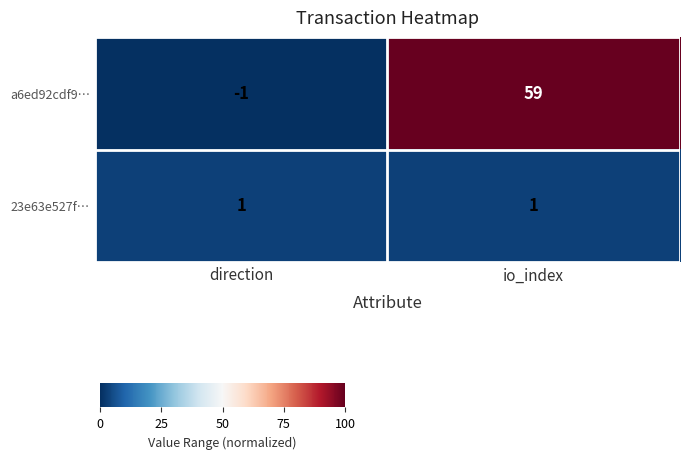

What is the difference between the a6ed92cdf9… values at direction and io_index?

60